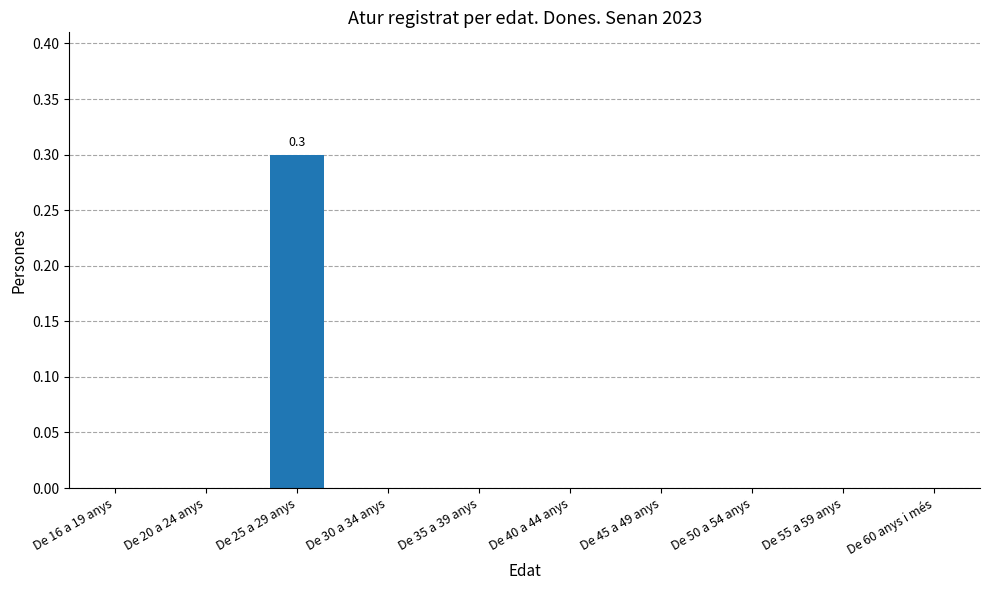

Reading right to left, what are all the values shown in this chart?

0.0	0.0	0.0	0.0	0.0	0.0	0.0	0.3	0.0	0.0